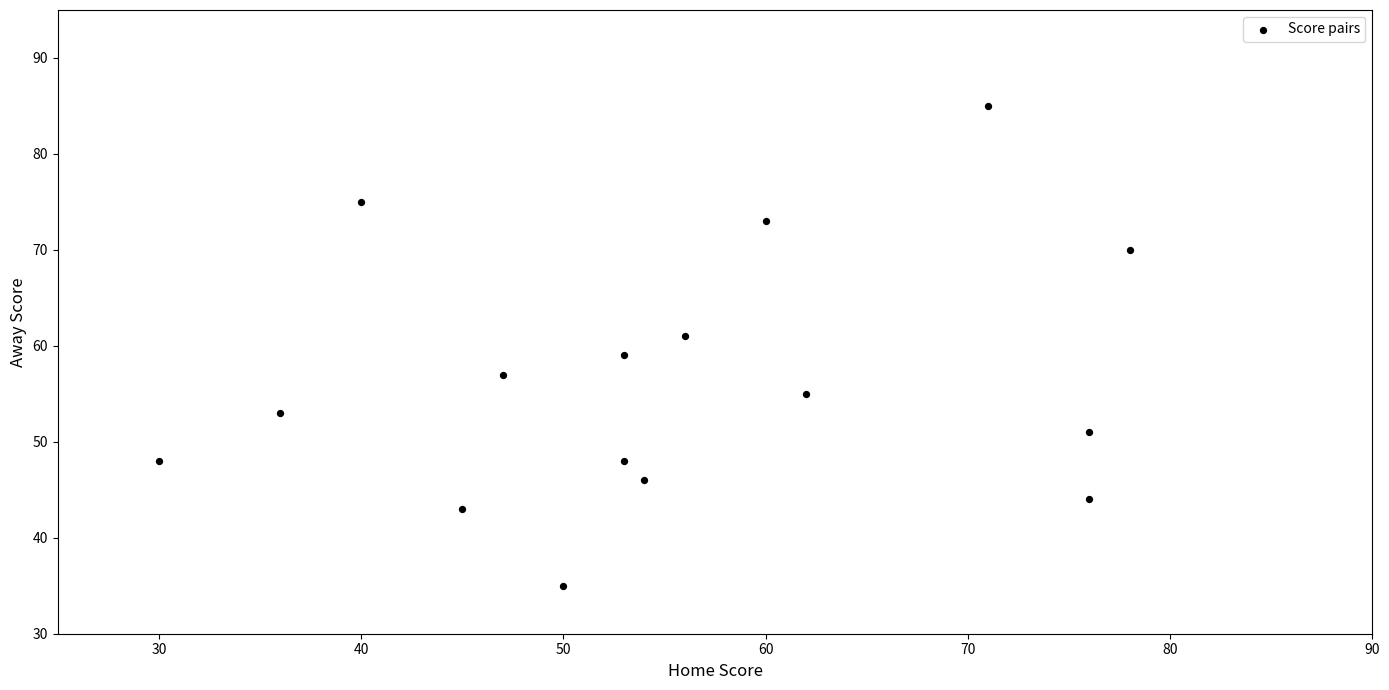

What is the range of Y values (max minus min)?

50